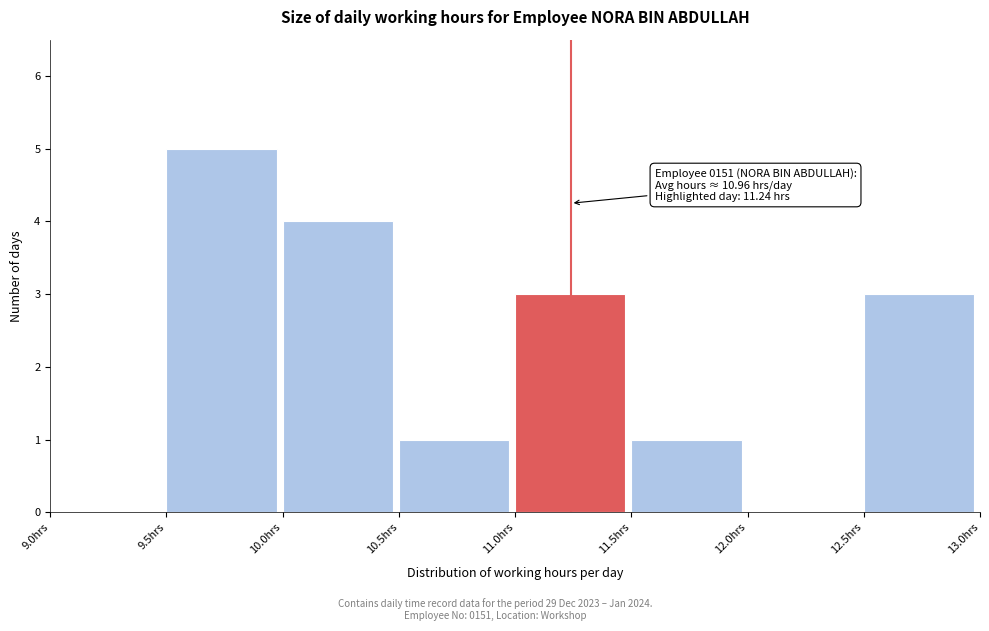

Which range on the x-axis has the tallest bar?

9.5 to 10.0